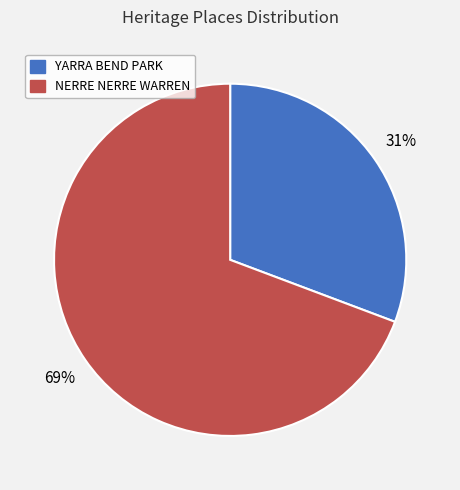

The NERRE NERRE WARREN slice represents 69% of the pie. True or false?

True